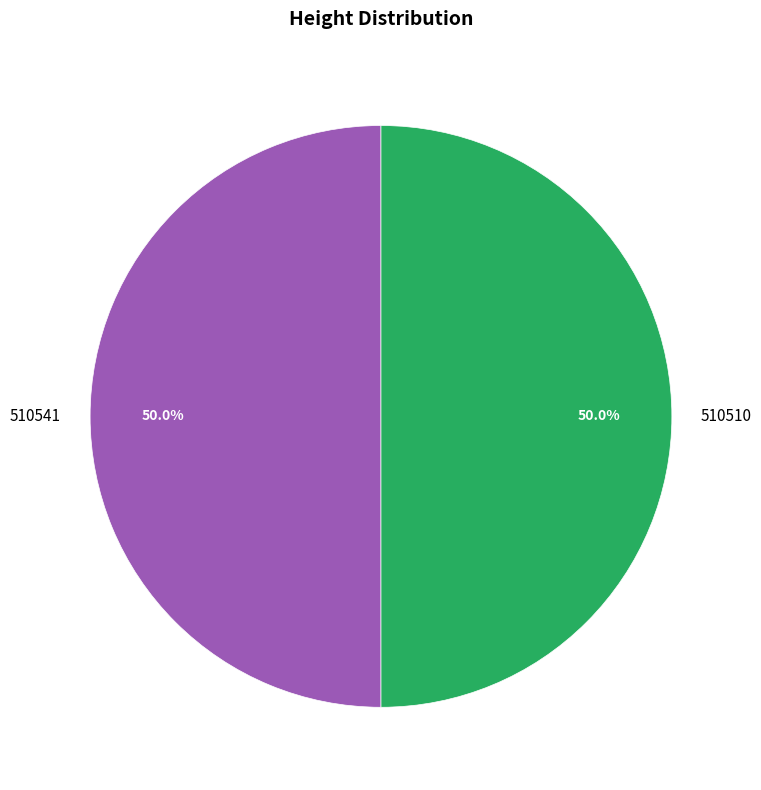

To the nearest percent, what is the average slice percentage?

50%